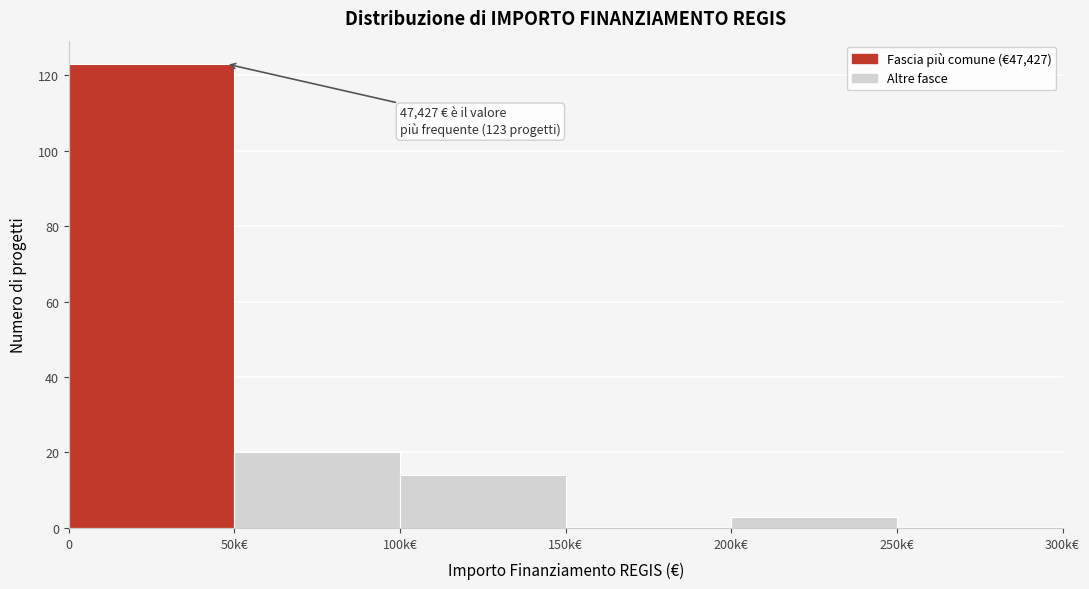

Reading left to right, what are all the values shown in this chart?

0=123	50k€=20	100k€=14	150k€=0	200k€=3	250k€=0